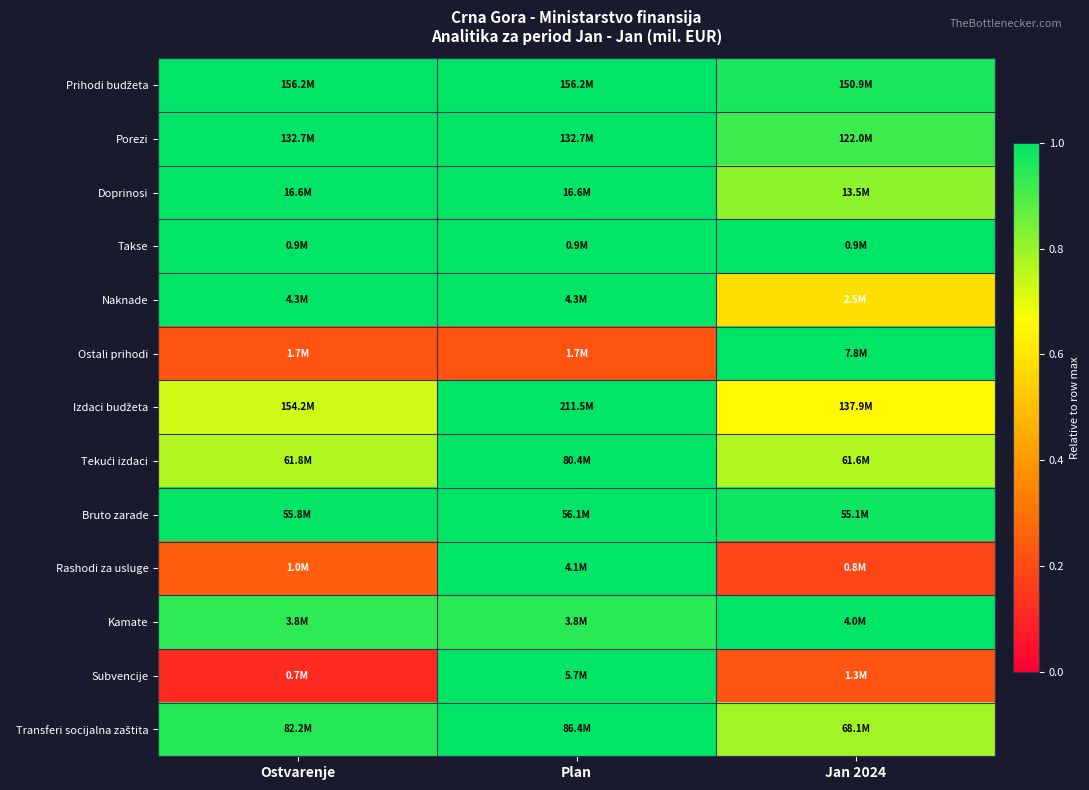

Between Plan and Ostvarenje, which is larger?

Ostvarenje